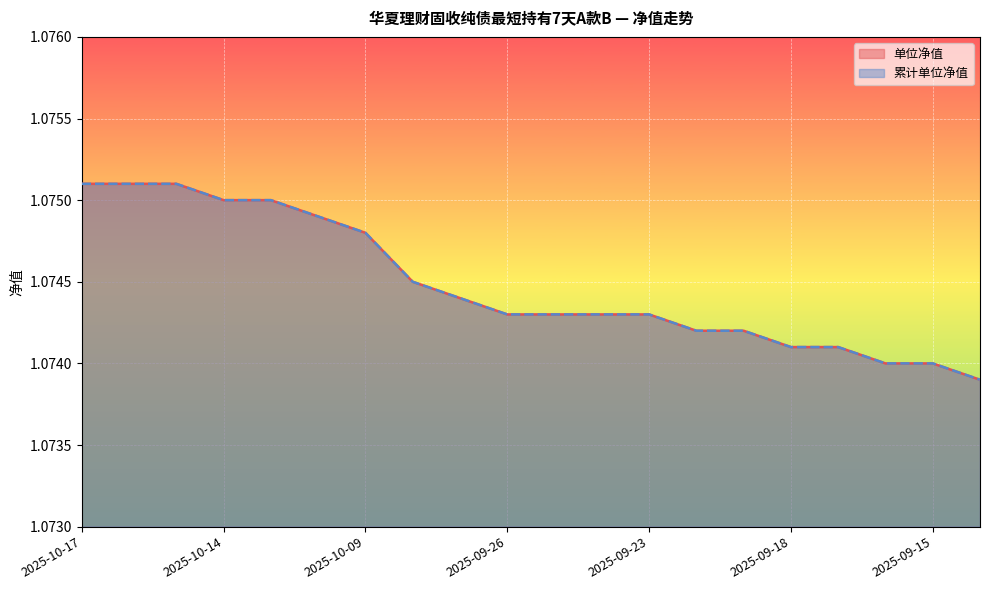

What is the minimum value for 累计单位净值_line?

1.1